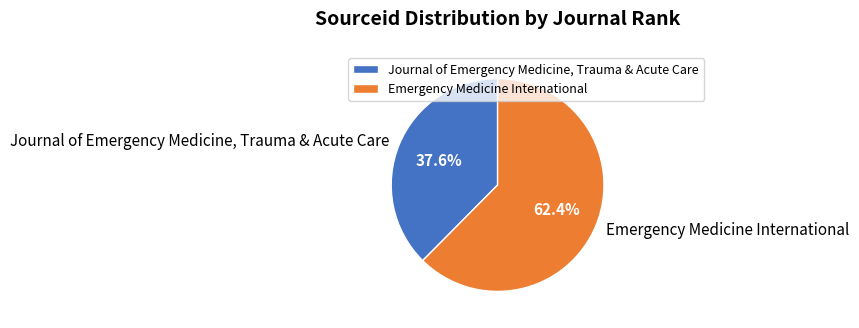

Is it true that Emergency Medicine International is 48% of the pie?

False